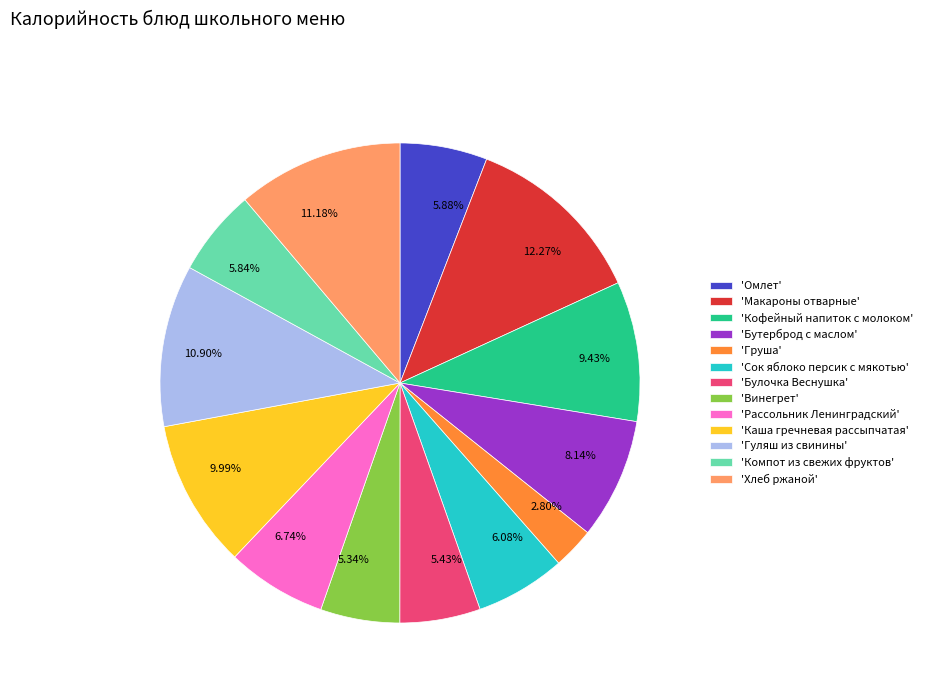

What is the ratio of the value at 6.74% to the value at 5.88%?

1.1